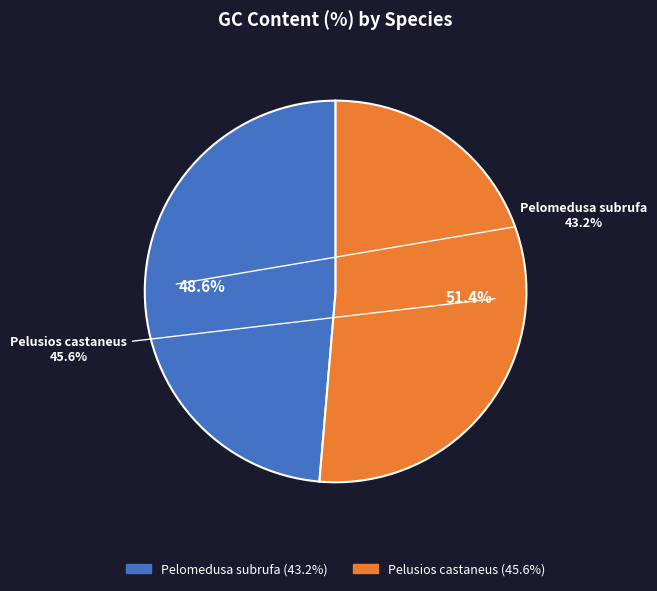

What is the total percentage of Pelomedusa subrufa and Pelusios castaneus?

100.0%